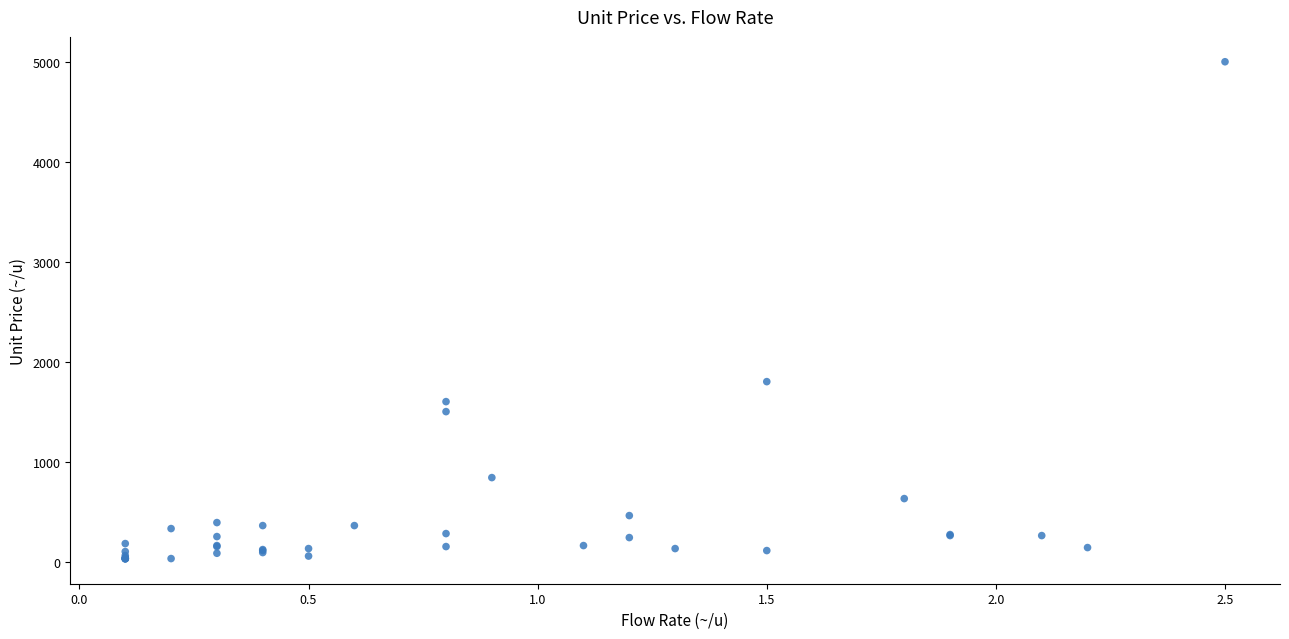

What Y value in the scatter plot is closest to 2513?

1800